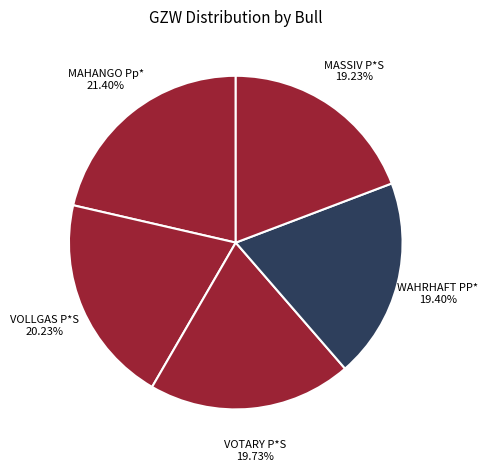

How many slices are in this pie chart?

5